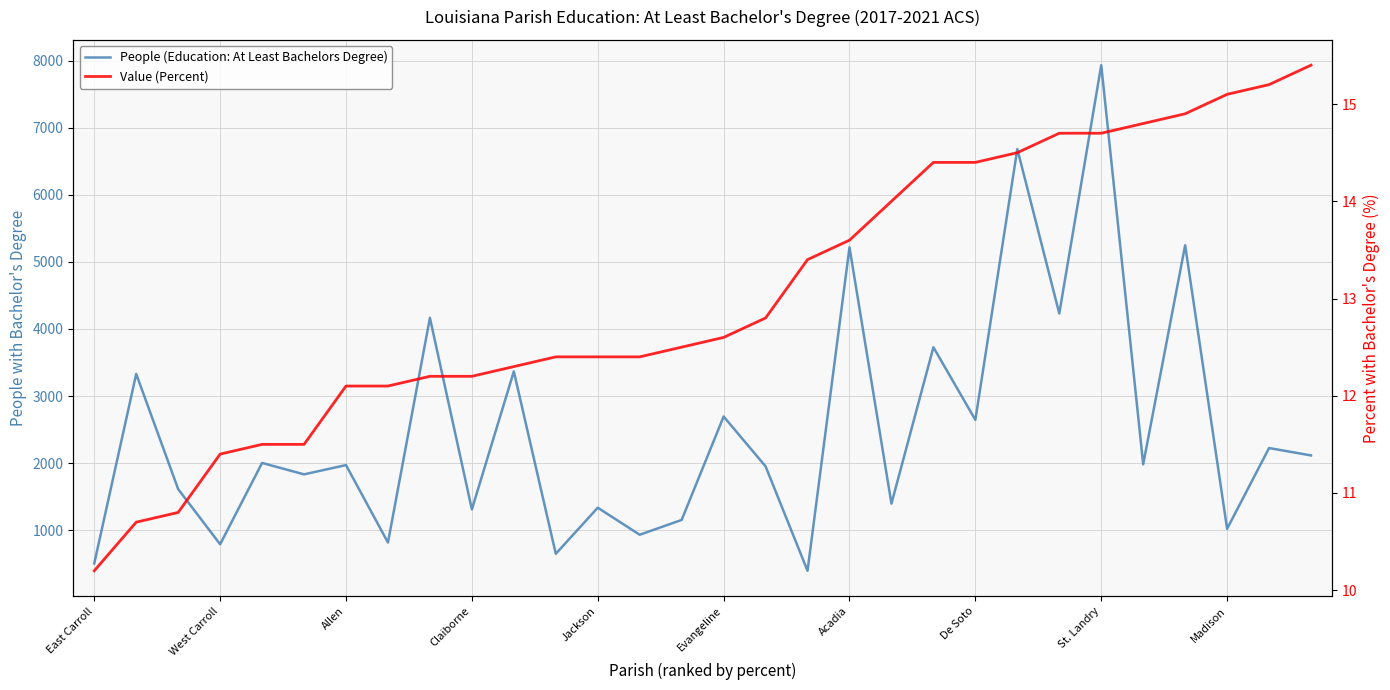

The value of Value (Percent) at 23 is 14.7. True or false?

True